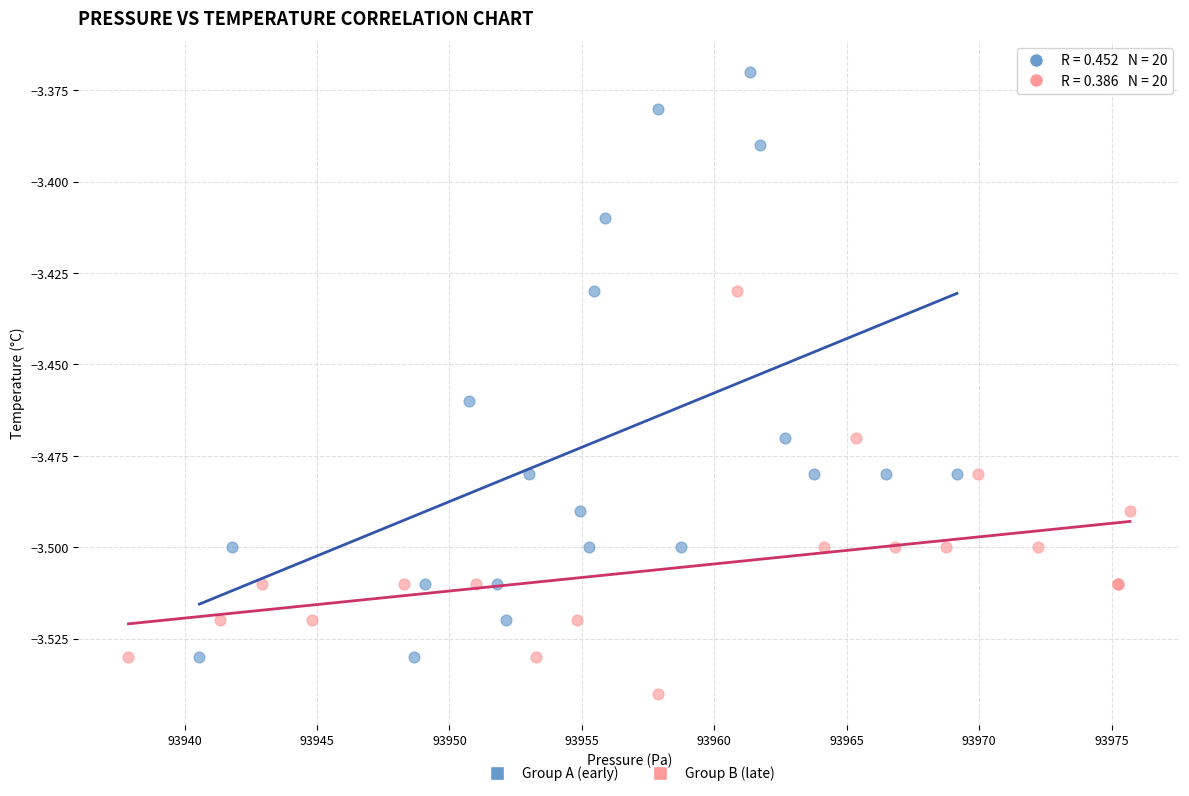

Which series contains the highest Y value?

Group A (early)